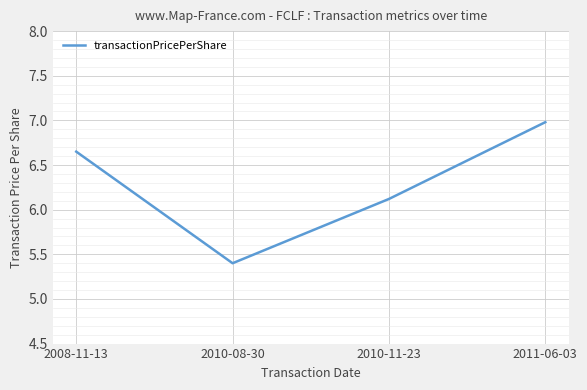

At which category does the chart reach its peak across all series?

2011-06-03